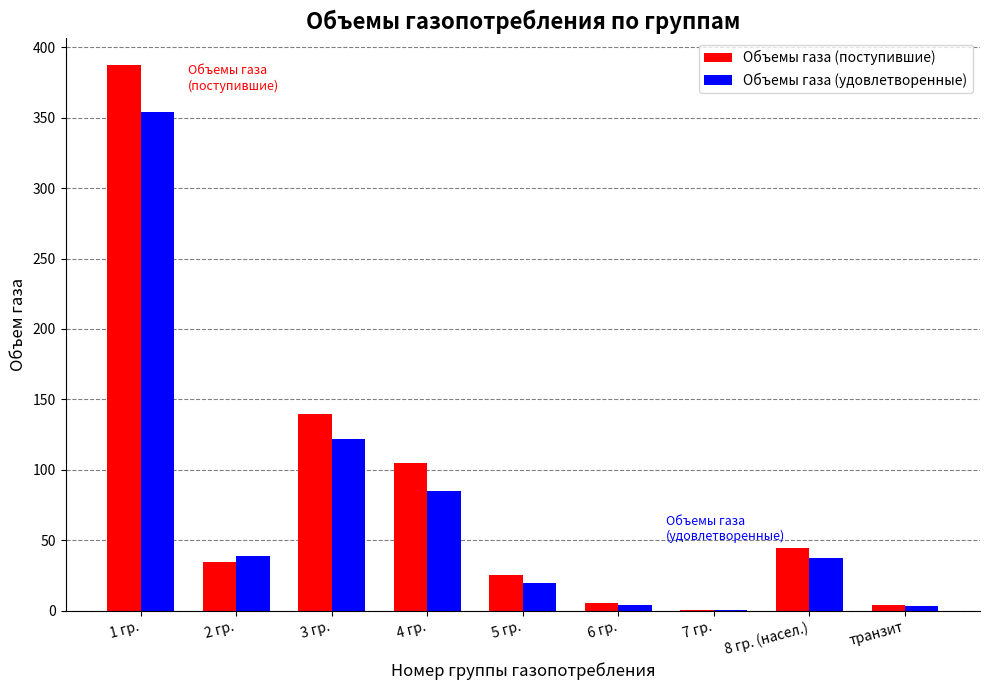

What is the sum of the Объемы газа (удовлетворенные) values at 3 гр. and 4 гр.?

207.1